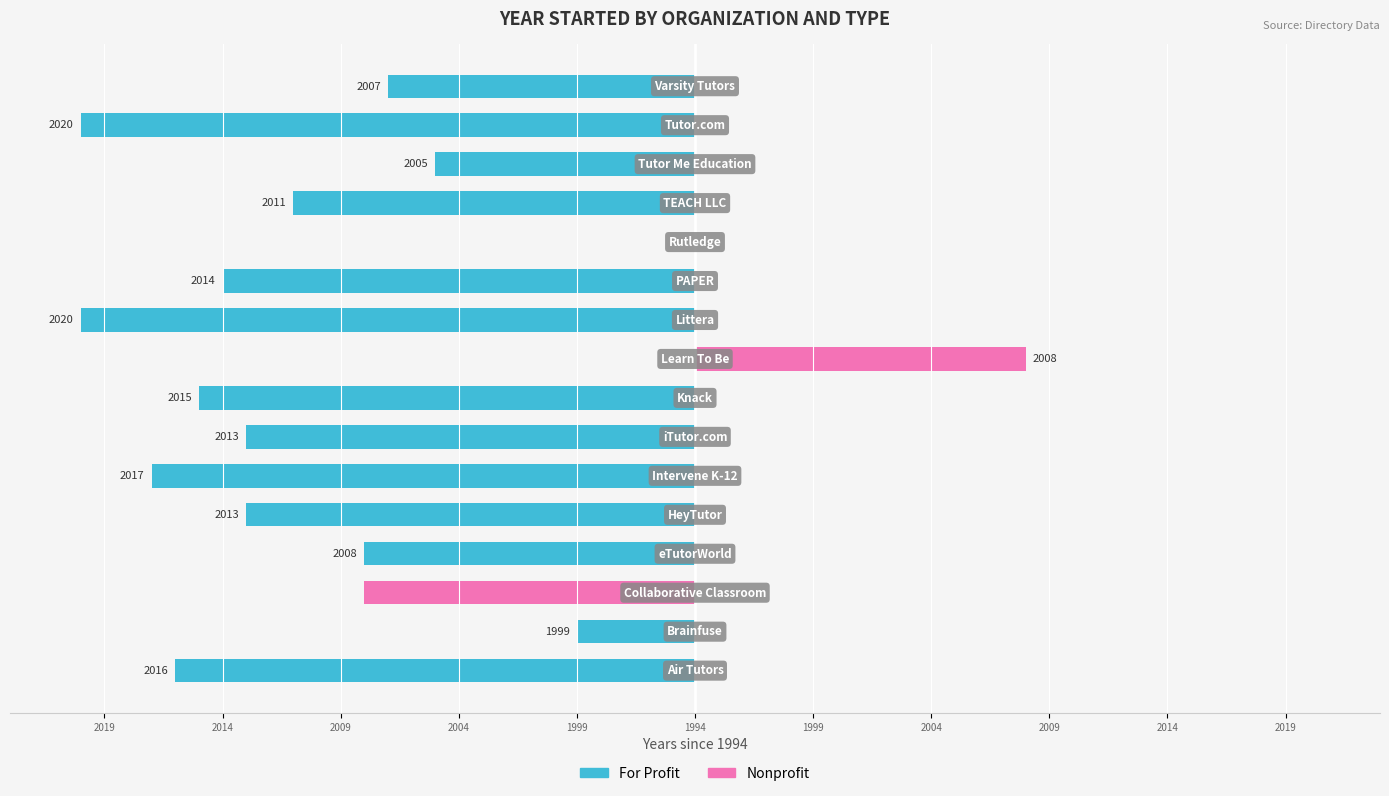

Does the chart contain any negative values?

Yes